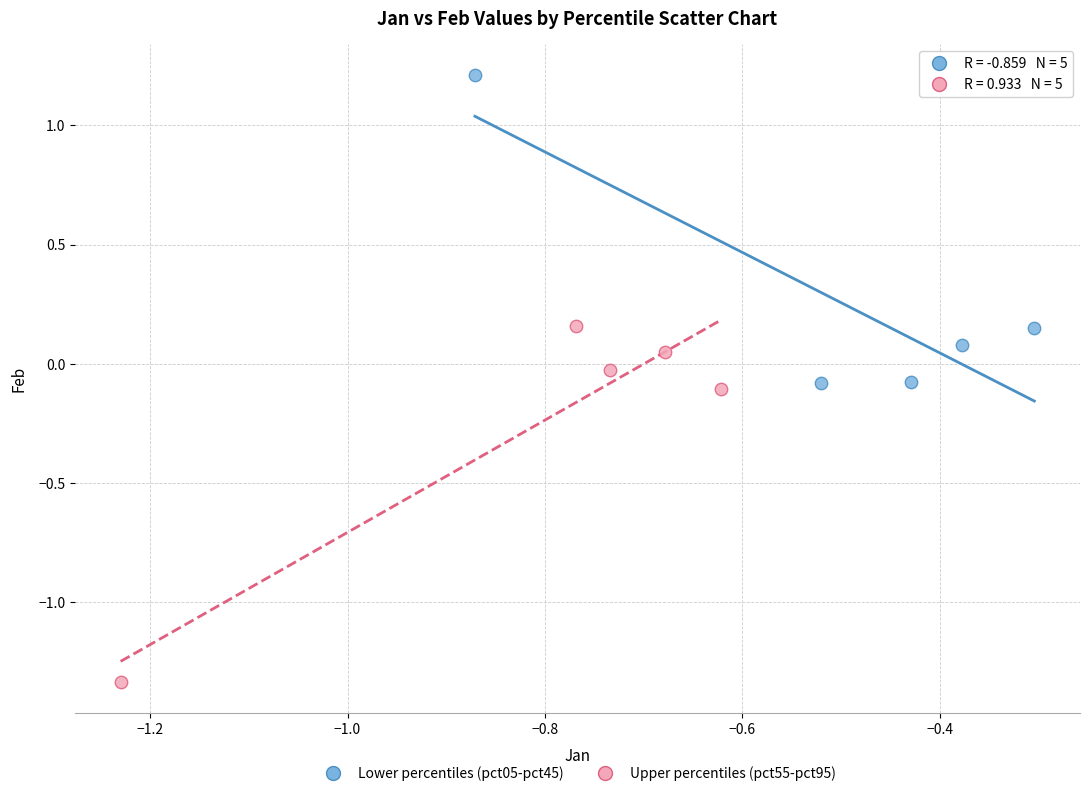

Which series reaches the maximum Y coordinate?

Lower percentiles (pct05-pct45)